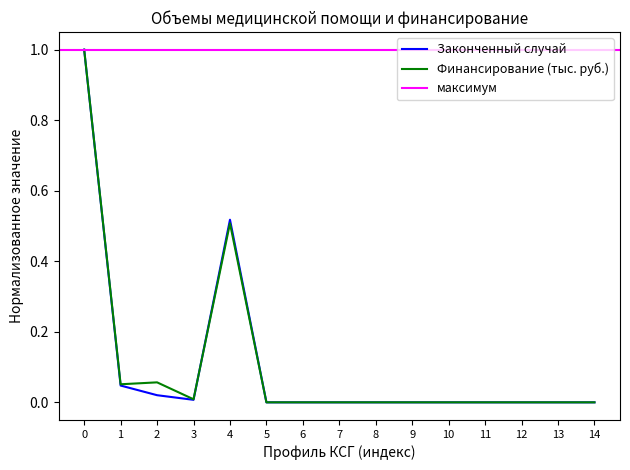

The Финансирование (тыс. руб.) series shows 0.7 at 4. True or false?

False